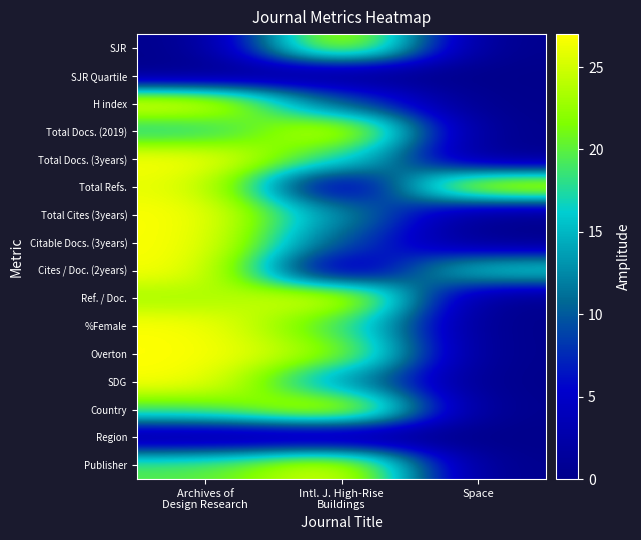

Reading right to left, list all the values displayed in this chart.

SJR: Space=0.0	Intl. J. High-Rise
Buildings=27.0	Archives of
Design Research=0.0
SJR Quartile: Space=0.0	Intl. J. High-Rise
Buildings=0.0	Archives of
Design Research=0.0
H index: Space=0.0	Intl. J. High-Rise
Buildings=9.5	Archives of
Design Research=27.0
Total Docs. (2019): Space=0.0	Intl. J. High-Rise
Buildings=27.0	Archives of
Design Research=16.9
Total Docs. (3years): Space=0.0	Intl. J. High-Rise
Buildings=18.0	Archives of
Design Research=27.0
Total Refs.: Space=27.0	Intl. J. High-Rise
Buildings=0.0	Archives of
Design Research=26.3
Total Cites (3years): Space=0.0	Intl. J. High-Rise
Buildings=12.8	Archives of
Design Research=27.0
Citable Docs. (3years): Space=0.0	Intl. J. High-Rise
Buildings=9.4	Archives of
Design Research=27.0
Cites / Doc. (2years): Space=17.8	Intl. J. High-Rise
Buildings=0.0	Archives of
Design Research=27.0
Ref. / Doc.: Space=0.0	Intl. J. High-Rise
Buildings=27.0	Archives of
Design Research=23.0
%Female: Space=0.0	Intl. J. High-Rise
Buildings=19.1	Archives of
Design Research=27.0
Overton: Space=0.0	Intl. J. High-Rise
Buildings=22.9	Archives of
Design Research=27.0
SDG: Space=0.0	Intl. J. High-Rise
Buildings=13.0	Archives of
Design Research=27.0
Country: Space=0.0	Intl. J. High-Rise
Buildings=27.0	Archives of
Design Research=19.8
Region: Space=0.0	Intl. J. High-Rise
Buildings=0.0	Archives of
Design Research=0.0
Publisher: Space=0.0	Intl. J. High-Rise
Buildings=27.0	Archives of
Design Research=19.6